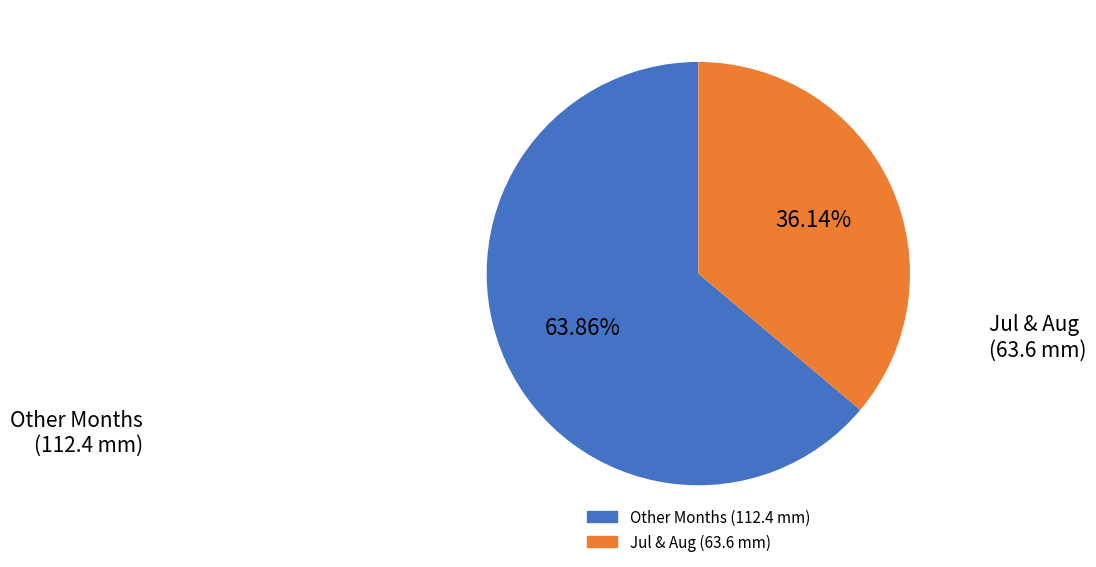

Is there any slice that represents more than half of the pie?

Yes